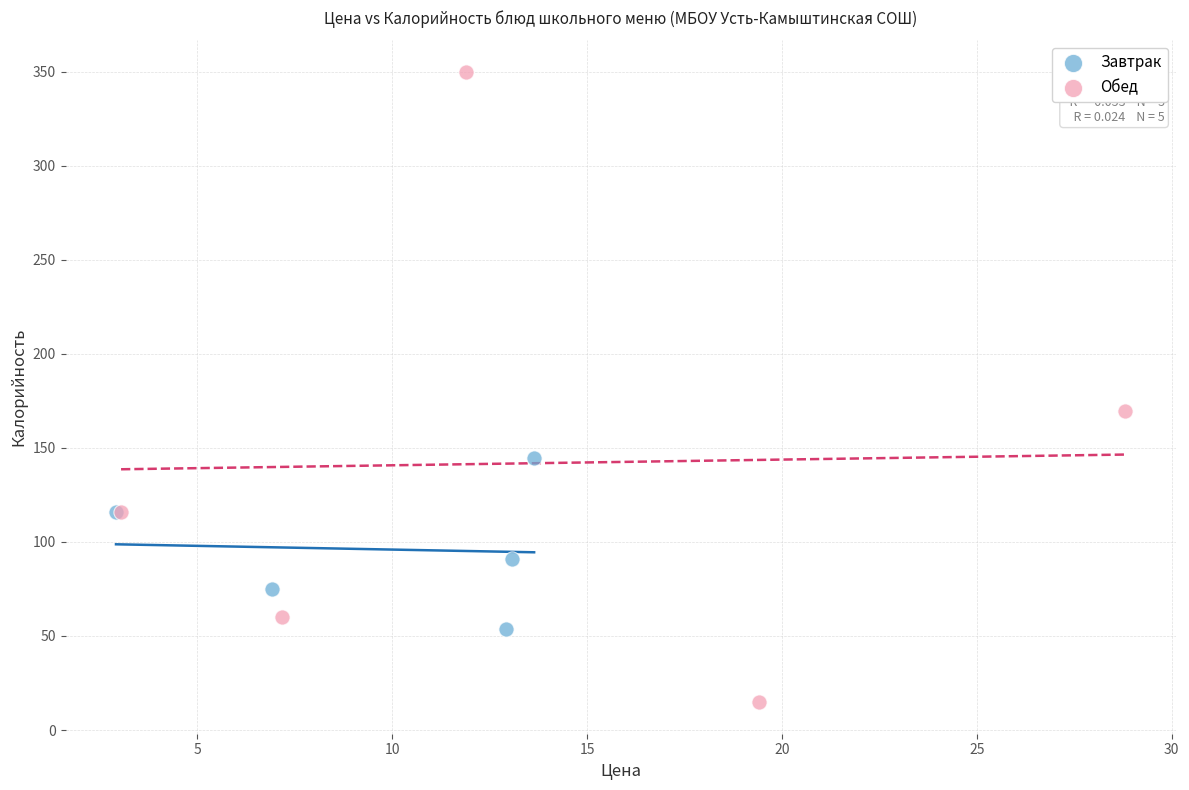

Which series reaches the maximum Y coordinate?

Обед